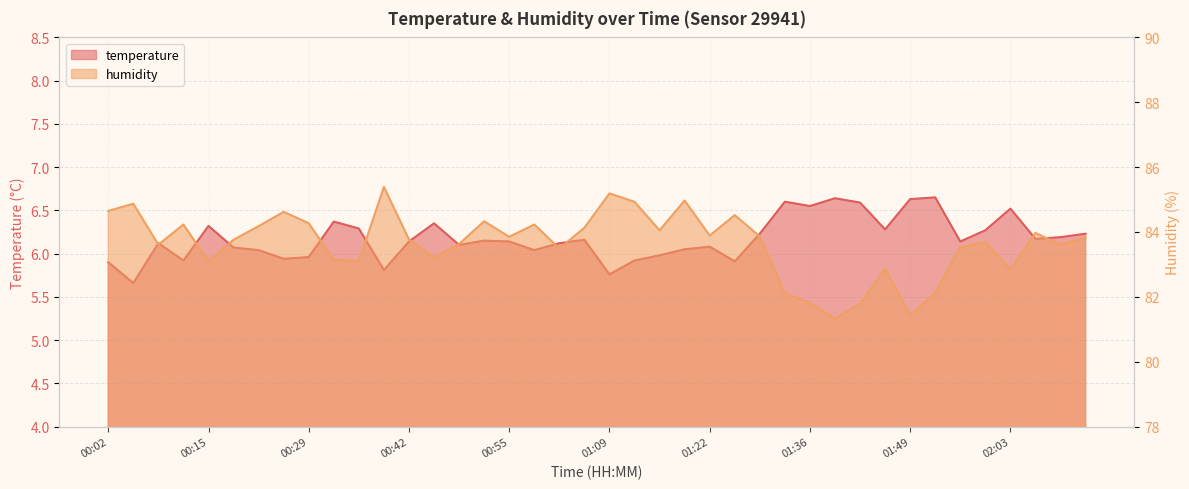

What is the label of the 26th point from the left?

01:26